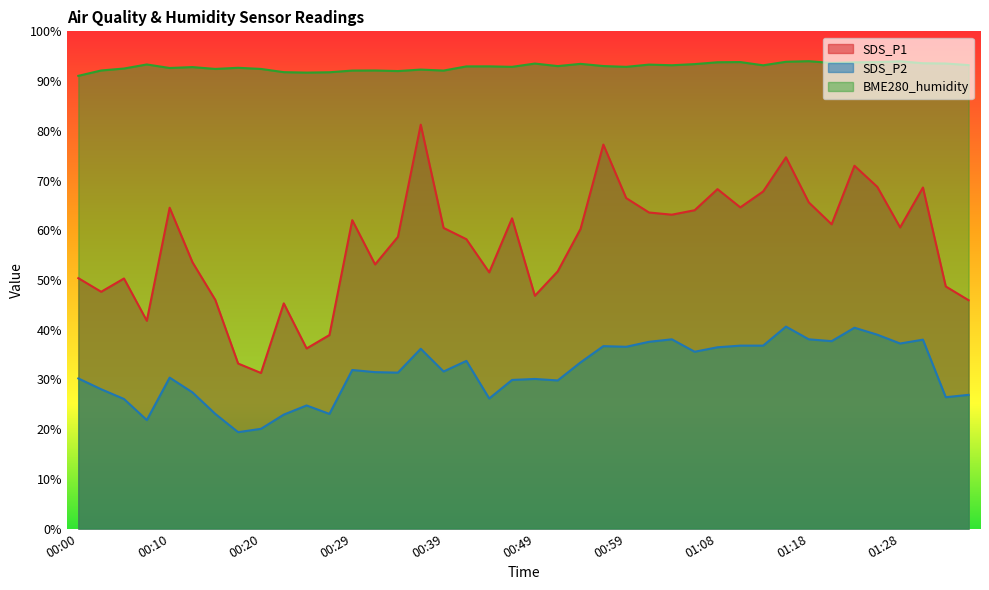

The SDS_P1 series shows 41.8 at 00:07. True or false?

True